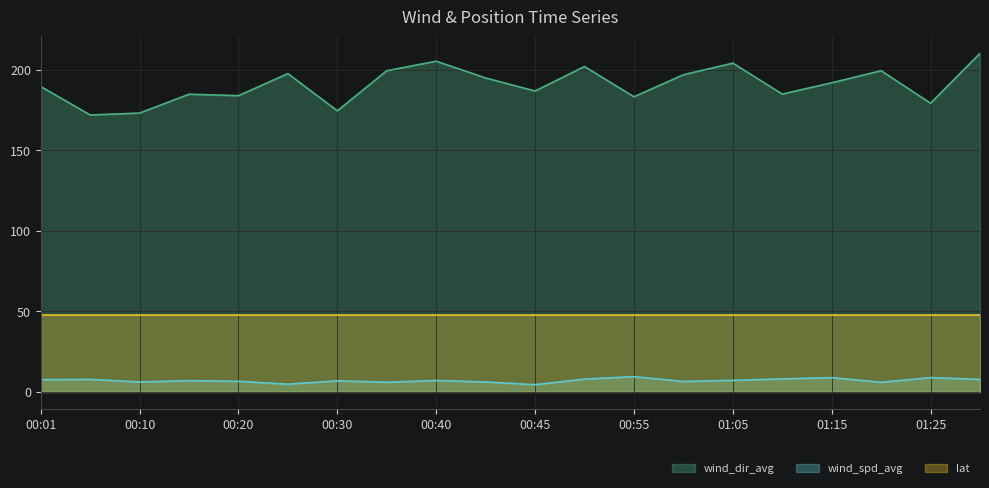

Where is the first local minimum for wind_spd_avg?

00:10